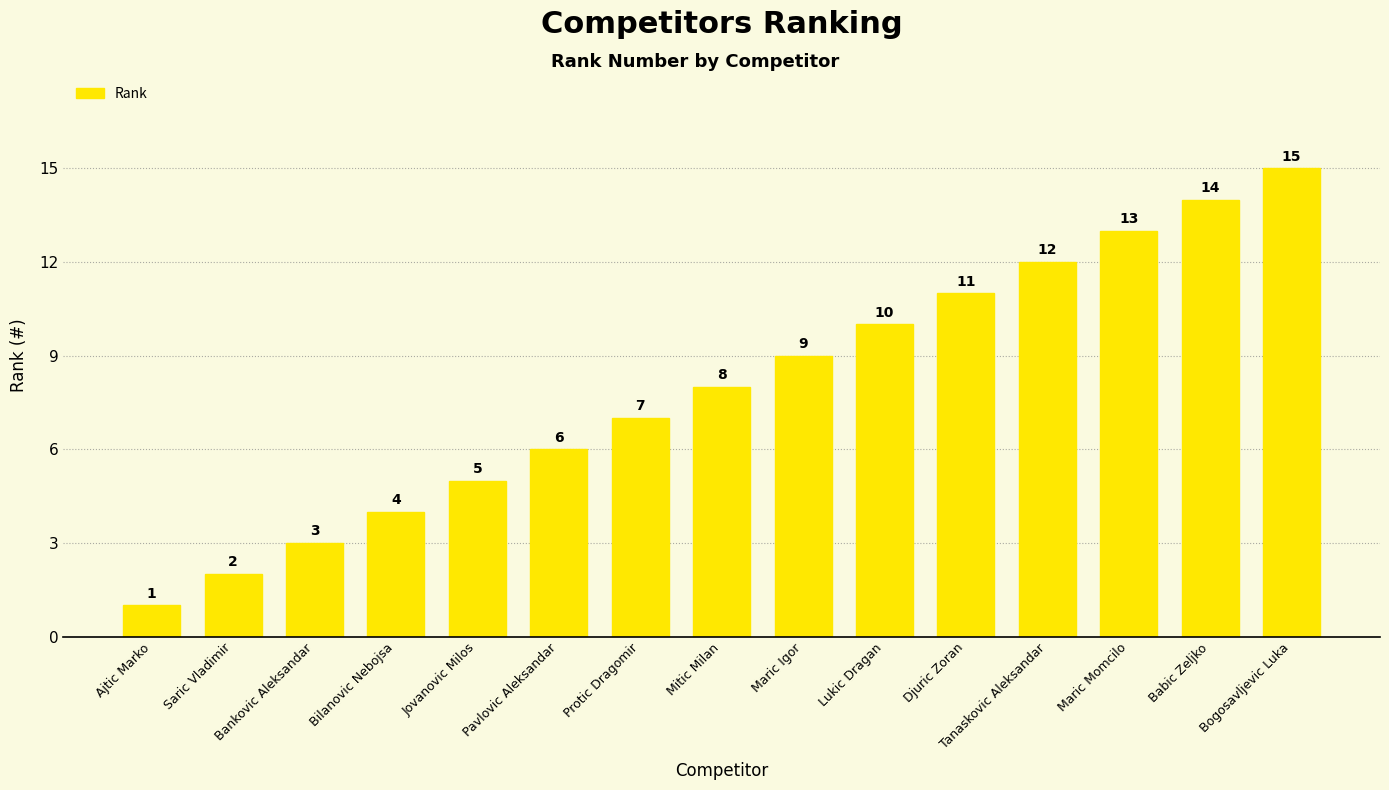

What is the label of the 5th bar from the right?

Djuric Zoran